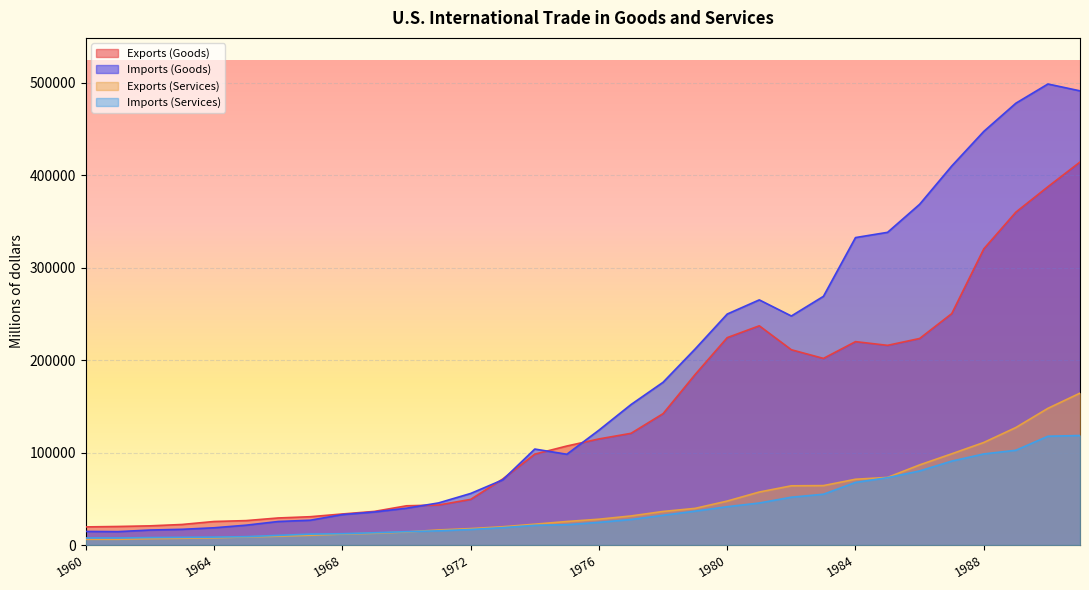

How many interior local peaks does the Imports (Goods) series have?

3